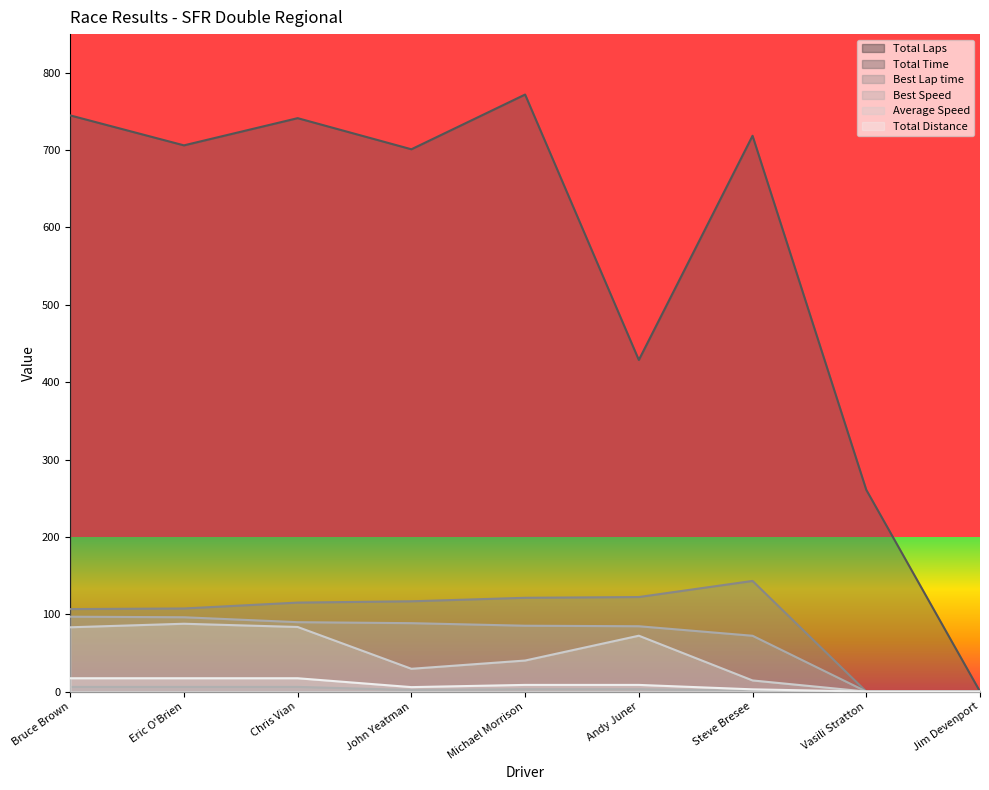

What is the label of the 1st point from the left?

Bruce Brown